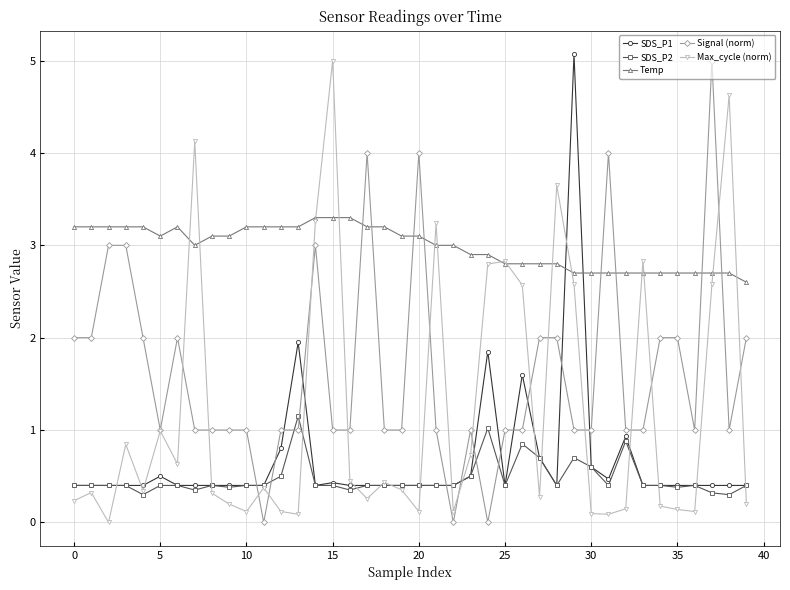

Which series ends up on top after the final intersection of Temp and Signal (norm)?

Temp